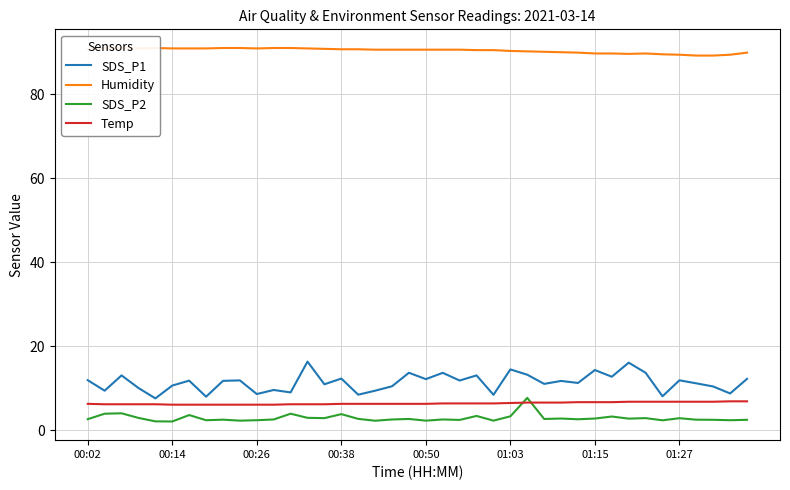

How many categories are shown in the chart?

40